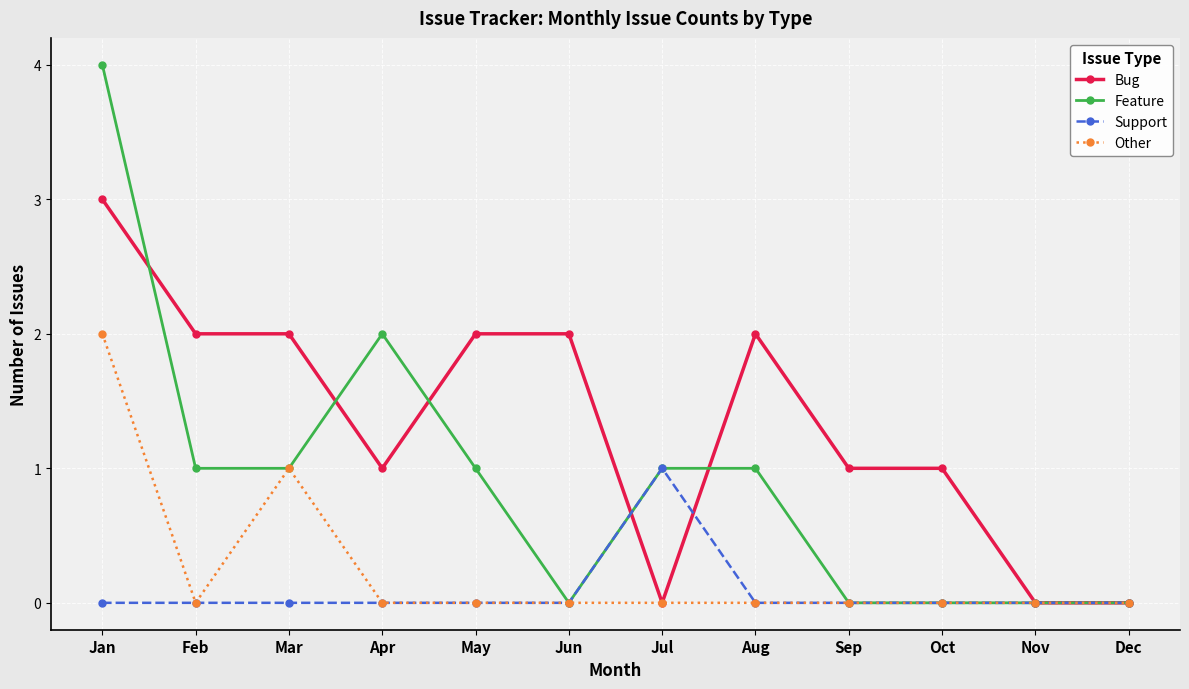

True or false: Bug has a value of 1 at Jan.

False